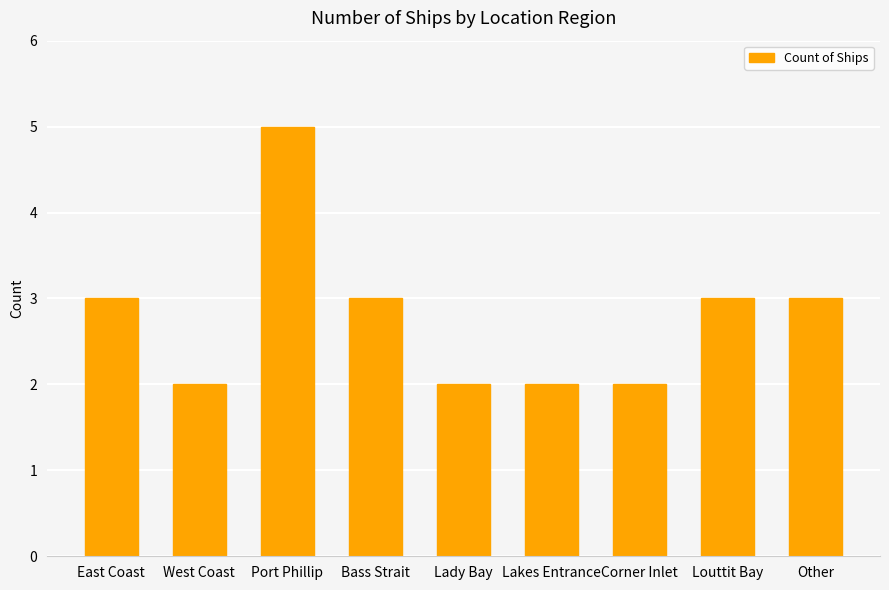

What is the label of the 8th bar from the right?

West Coast